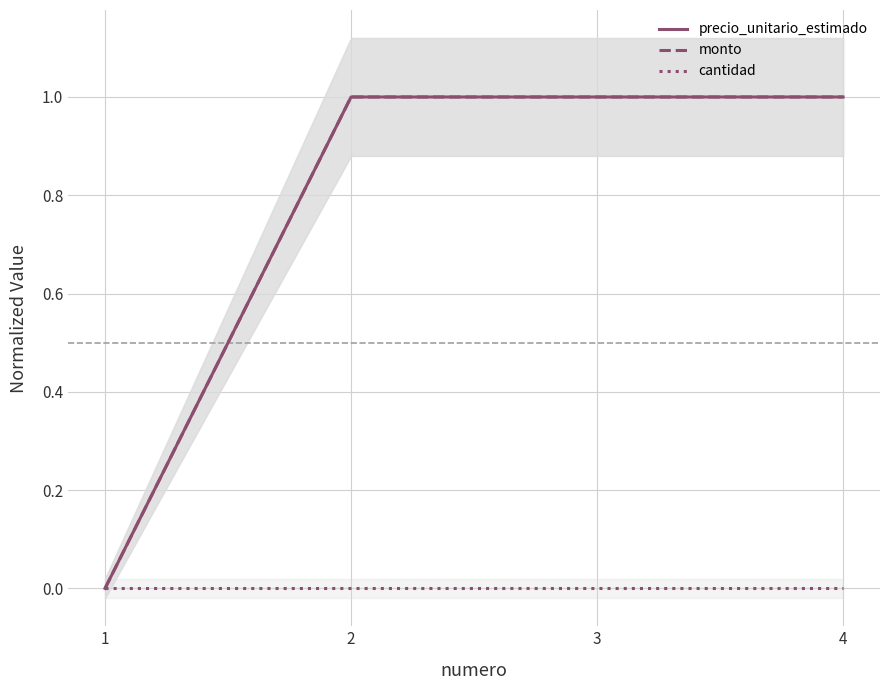

List the labels in order of precio_unitario_estimado value, smallest first.

1, 2, 3, 4